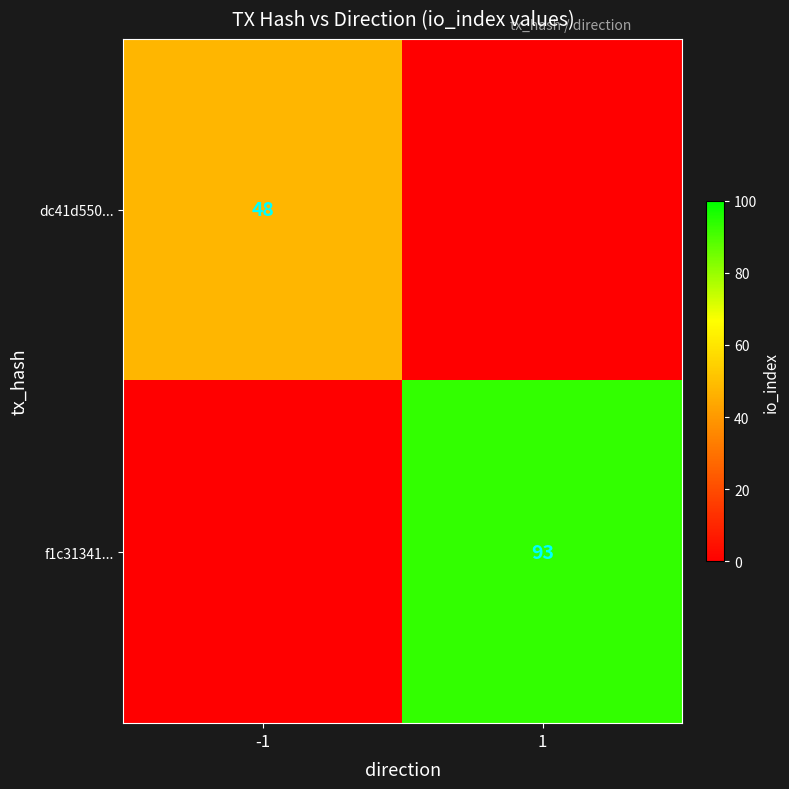

Is it true that f1c31341... equals 93 at 1?

True